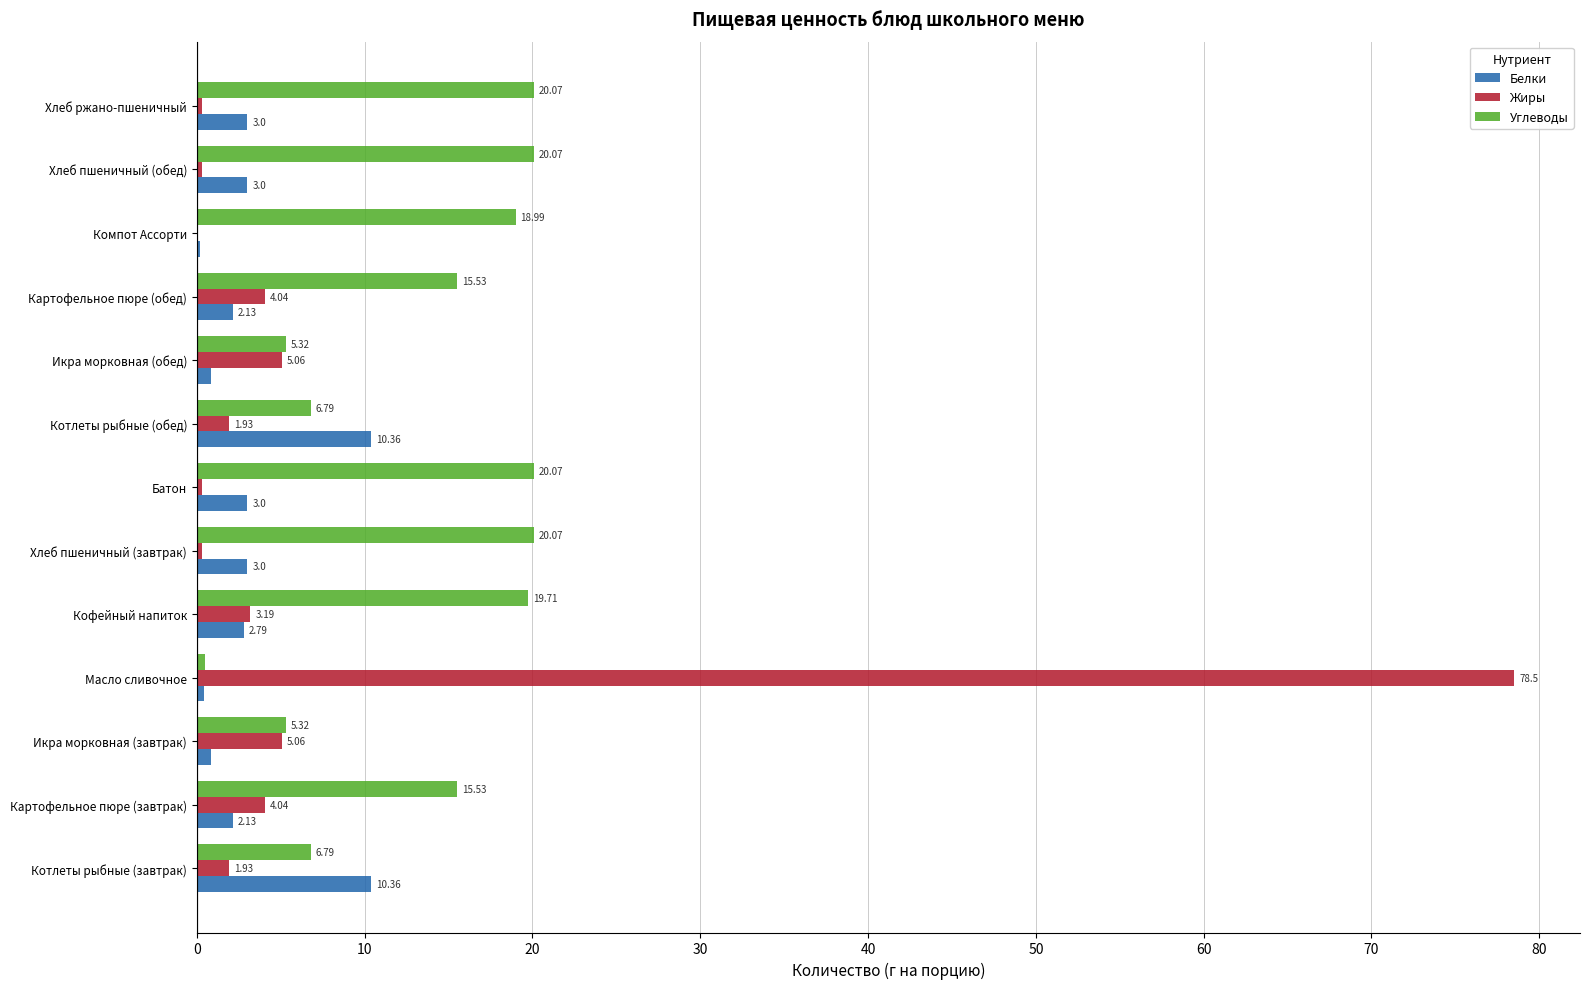

What is the average value of the Жиры series?

8.1